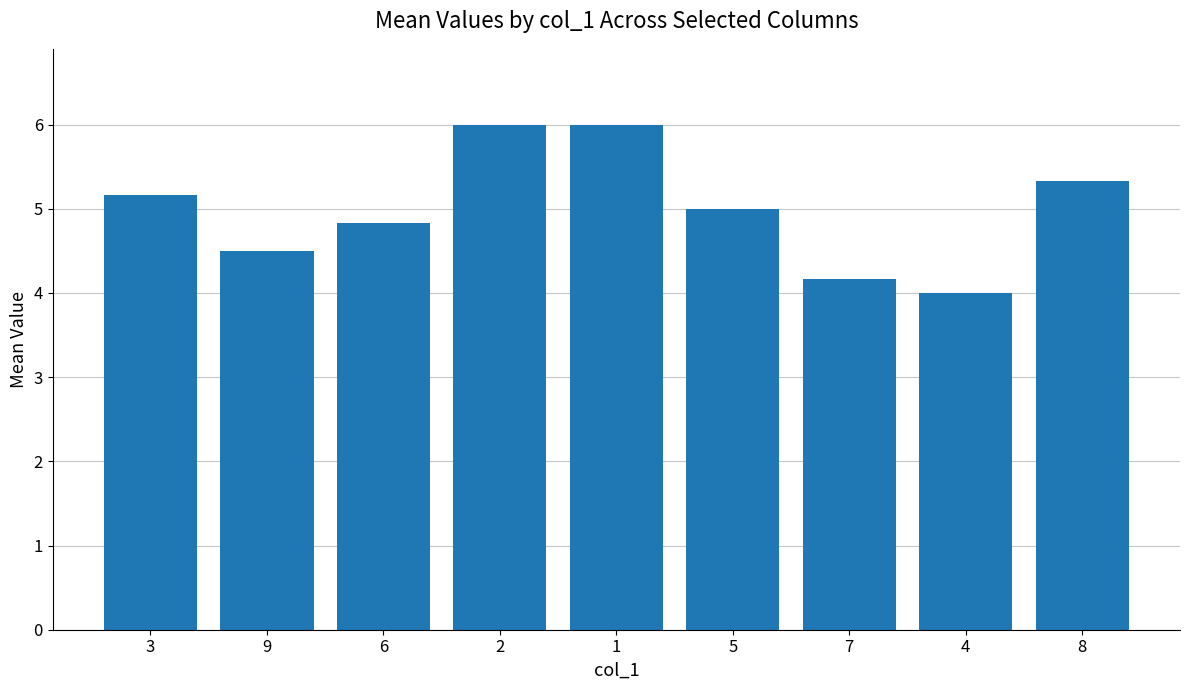

What is the change in value from 1 to 4?

-2.0